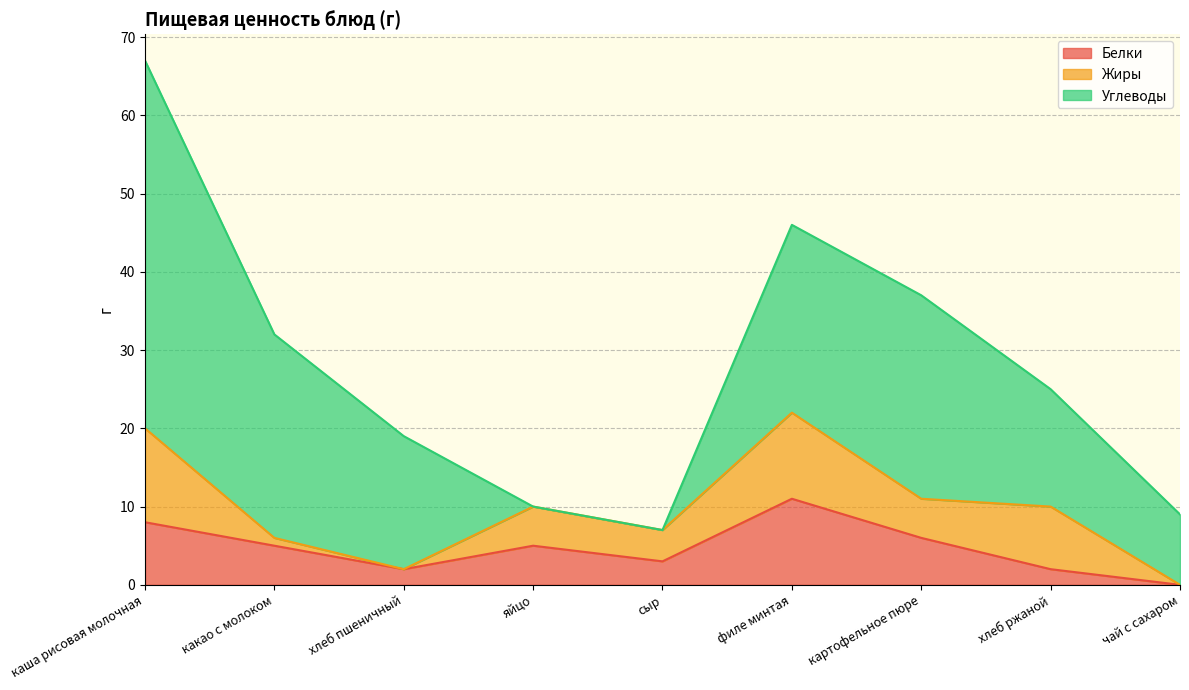

Read the Белки value at каша рисовая молочная.

8